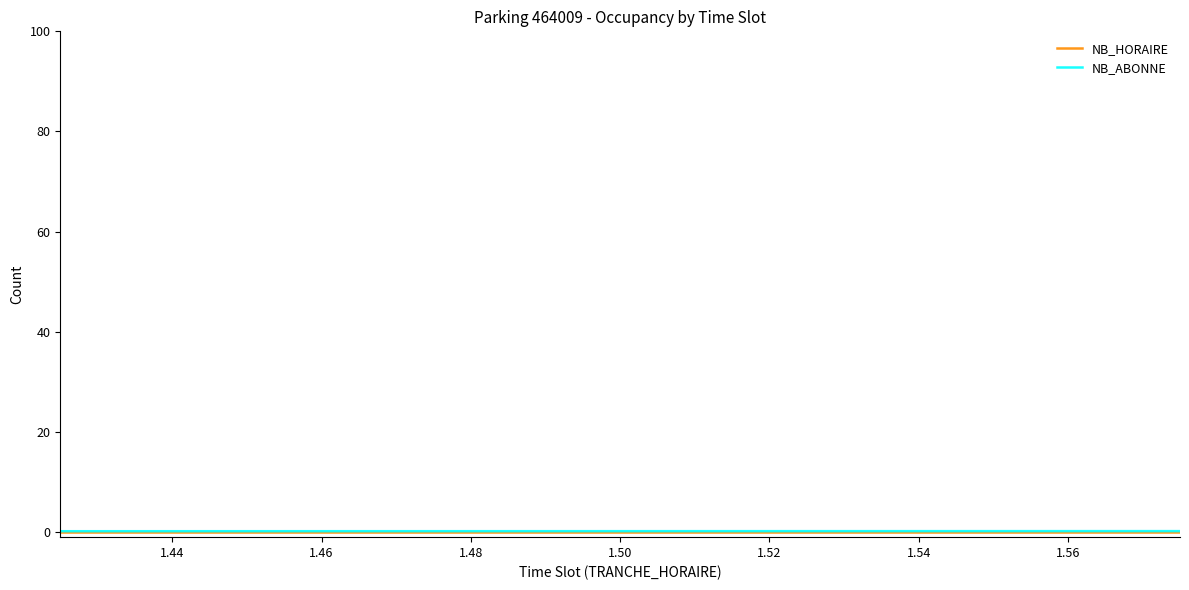

Is this an area chart (filled region under the line)?

No